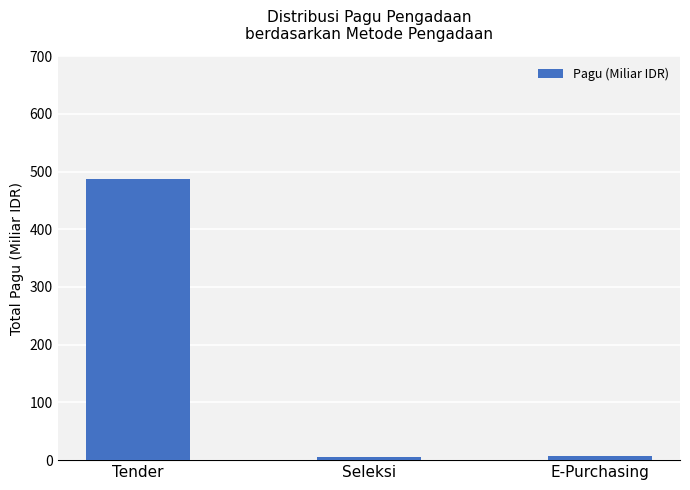

What is the difference between the maximum and minimum values?

481.9